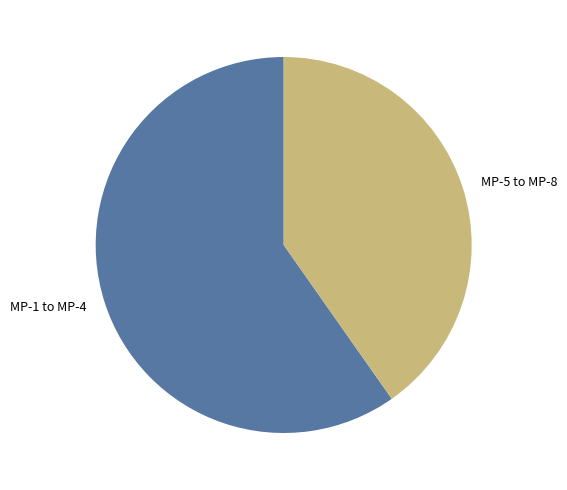

How many segments does this pie chart have?

2